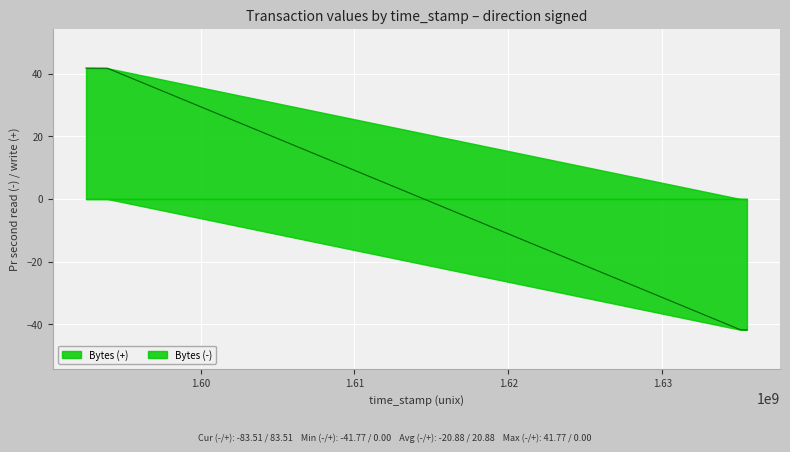

What is the greatest value displayed?

41.8